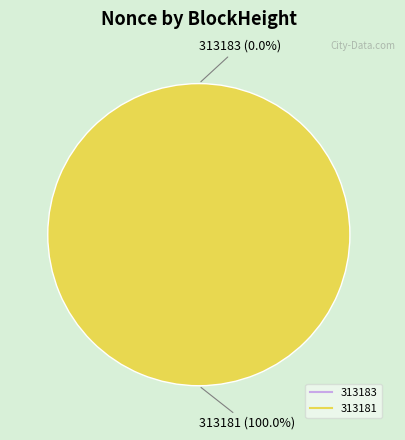

Do 313183 and 313181 together represent more than half of the pie?

Yes